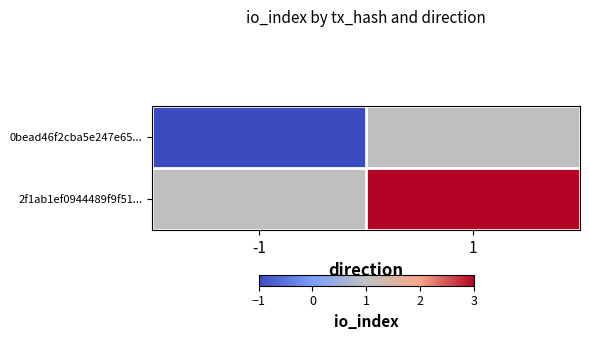

Rank the series by their maximum value, from highest to lowest.

2f1ab1ef0944489f9f51..., 0bead46f2cba5e247e65...